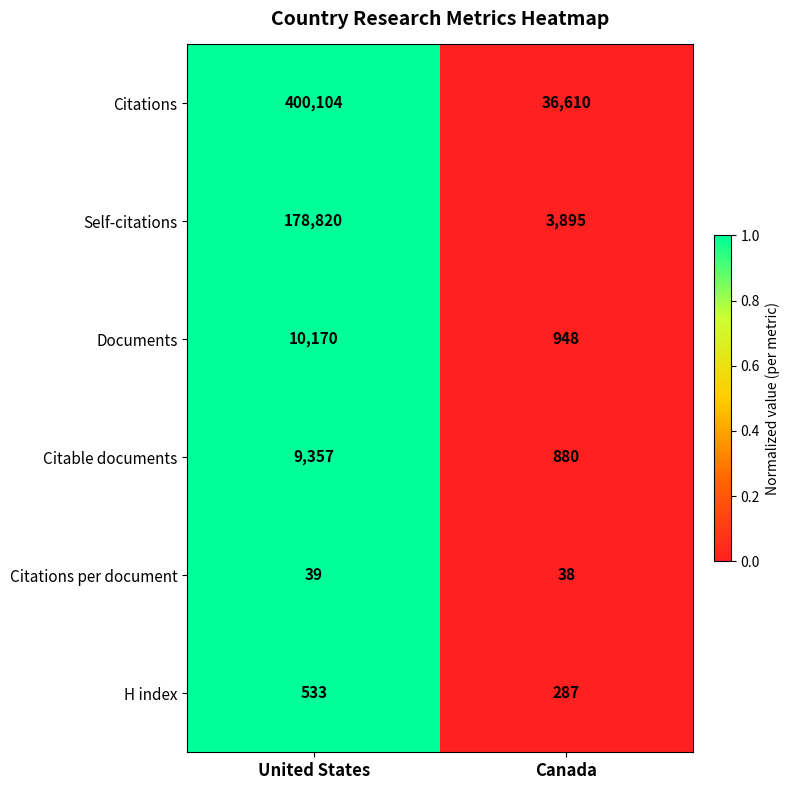

True or false: Citable documents has a value of 15940 at United States.

False